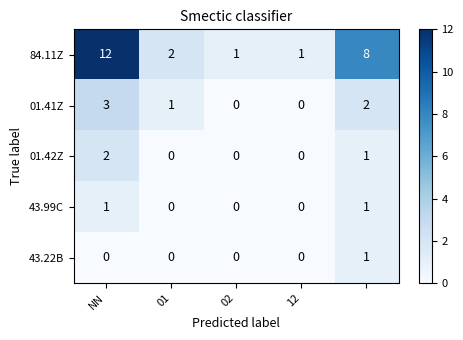

Which series has the largest total across all categories?

84.11Z